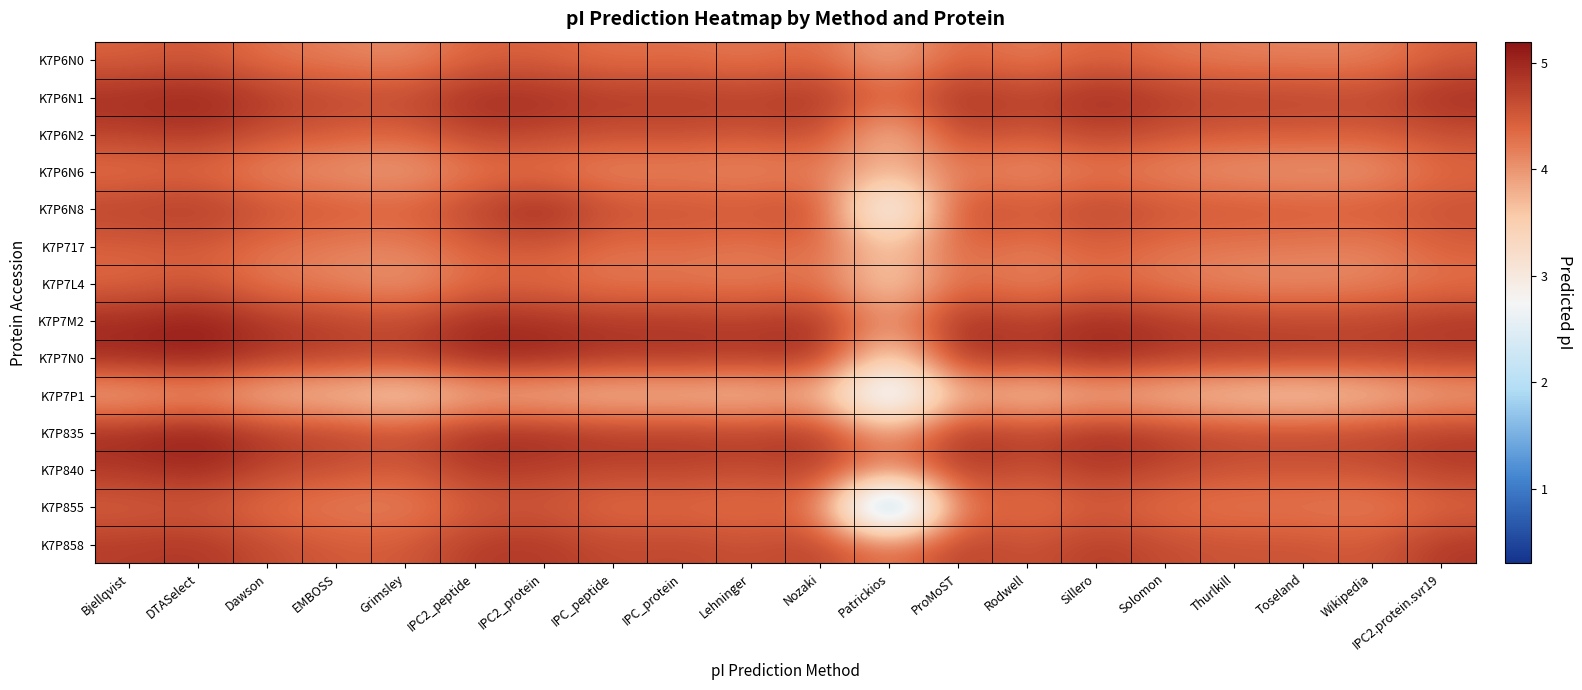

Reading right to left, transcribe all the data shown in this chart.

K7P6N0: IPC2.protein.svr19=4.5	Wikipedia=4.1	Toseland=4.2	Thurlkill=4.2	Solomon=4.3	Sillero=4.4	Rodwell=4.2	ProMoST=4.4	Patrickios=3.8	Nozaki=4.4	Lehninger=4.2	IPC_protein=4.3	IPC_peptide=4.3	IPC2_protein=4.4	IPC2_peptide=4.4	Grimsley=4.1	EMBOSS=4.2	Dawson=4.3	DTASelect=4.5	Bjellqvist=4.4
K7P6N1: IPC2.protein.svr19=5.0	Wikipedia=4.7	Toseland=4.7	Thurlkill=4.7	Solomon=4.8	Sillero=5.0	Rodwell=4.7	ProMoST=5.0	Patrickios=4.3	Nozaki=4.9	Lehninger=4.8	IPC_protein=4.9	IPC_peptide=4.8	IPC2_protein=4.9	IPC2_peptide=5.0	Grimsley=4.6	EMBOSS=4.7	Dawson=4.8	DTASelect=5.1	Bjellqvist=5.0
K7P6N2: IPC2.protein.svr19=4.6	Wikipedia=4.5	Toseland=4.5	Thurlkill=4.5	Solomon=4.6	Sillero=4.7	Rodwell=4.5	ProMoST=4.7	Patrickios=3.5	Nozaki=4.7	Lehninger=4.5	IPC_protein=4.6	IPC_peptide=4.6	IPC2_protein=4.7	IPC2_peptide=4.7	Grimsley=4.4	EMBOSS=4.5	Dawson=4.6	DTASelect=4.9	Bjellqvist=4.7
K7P6N6: IPC2.protein.svr19=4.3	Wikipedia=3.9	Toseland=3.9	Thurlkill=4.0	Solomon=4.0	Sillero=4.2	Rodwell=3.9	ProMoST=4.2	Patrickios=3.7	Nozaki=4.2	Lehninger=4.0	IPC_protein=4.1	IPC_peptide=4.1	IPC2_protein=4.2	IPC2_peptide=4.2	Grimsley=3.8	EMBOSS=4.0	Dawson=4.1	DTASelect=4.3	Bjellqvist=4.3
K7P6N8: IPC2.protein.svr19=4.6	Wikipedia=4.5	Toseland=4.5	Thurlkill=4.6	Solomon=4.6	Sillero=4.8	Rodwell=4.5	ProMoST=4.8	Patrickios=2.1	Nozaki=4.7	Lehninger=4.5	IPC_protein=4.6	IPC_peptide=4.6	IPC2_protein=5.1	IPC2_peptide=4.7	Grimsley=4.4	EMBOSS=4.5	Dawson=4.6	DTASelect=4.9	Bjellqvist=4.7
K7P717: IPC2.protein.svr19=4.4	Wikipedia=4.1	Toseland=4.2	Thurlkill=4.2	Solomon=4.3	Sillero=4.5	Rodwell=4.2	ProMoST=4.4	Patrickios=3.5	Nozaki=4.4	Lehninger=4.2	IPC_protein=4.3	IPC_peptide=4.3	IPC2_protein=4.5	IPC2_peptide=4.4	Grimsley=4.1	EMBOSS=4.2	Dawson=4.3	DTASelect=4.5	Bjellqvist=4.4
K7P7L4: IPC2.protein.svr19=4.3	Wikipedia=4.1	Toseland=4.0	Thurlkill=4.1	Solomon=4.2	Sillero=4.3	Rodwell=4.1	ProMoST=4.4	Patrickios=3.3	Nozaki=4.3	Lehninger=4.2	IPC_protein=4.2	IPC_peptide=4.2	IPC2_protein=4.3	IPC2_peptide=4.3	Grimsley=3.9	EMBOSS=4.1	Dawson=4.2	DTASelect=4.5	Bjellqvist=4.4
K7P7M2: IPC2.protein.svr19=4.8	Wikipedia=4.7	Toseland=4.7	Thurlkill=4.7	Solomon=4.8	Sillero=5.0	Rodwell=4.7	ProMoST=5.0	Patrickios=3.9	Nozaki=4.9	Lehninger=4.8	IPC_protein=4.8	IPC_peptide=4.8	IPC2_protein=4.9	IPC2_peptide=5.0	Grimsley=4.6	EMBOSS=4.7	Dawson=4.8	DTASelect=5.1	Bjellqvist=5.0
K7P7N0: IPC2.protein.svr19=4.8	Wikipedia=4.7	Toseland=4.8	Thurlkill=4.8	Solomon=4.9	Sillero=5.0	Rodwell=4.8	ProMoST=5.0	Patrickios=3.1	Nozaki=5.0	Lehninger=4.8	IPC_protein=4.9	IPC_peptide=4.9	IPC2_protein=5.1	IPC2_peptide=5.0	Grimsley=4.7	EMBOSS=4.8	Dawson=4.9	DTASelect=5.1	Bjellqvist=5.0
K7P7P1: IPC2.protein.svr19=3.8	Wikipedia=3.5	Toseland=3.4	Thurlkill=3.4	Solomon=3.6	Sillero=3.7	Rodwell=3.4	ProMoST=3.8	Patrickios=1.8	Nozaki=3.7	Lehninger=3.5	IPC_protein=3.6	IPC_peptide=3.5	IPC2_protein=3.6	IPC2_peptide=3.7	Grimsley=3.3	EMBOSS=3.5	Dawson=3.6	DTASelect=3.9	Bjellqvist=3.7
K7P835: IPC2.protein.svr19=4.8	Wikipedia=4.7	Toseland=4.7	Thurlkill=4.7	Solomon=4.8	Sillero=5.0	Rodwell=4.7	ProMoST=5.0	Patrickios=3.8	Nozaki=4.9	Lehninger=4.8	IPC_protein=4.9	IPC_peptide=4.8	IPC2_protein=5.0	IPC2_peptide=5.0	Grimsley=4.6	EMBOSS=4.8	Dawson=4.8	DTASelect=5.2	Bjellqvist=5.0
K7P840: IPC2.protein.svr19=4.8	Wikipedia=4.6	Toseland=4.5	Thurlkill=4.5	Solomon=4.7	Sillero=4.8	Rodwell=4.6	ProMoST=4.8	Patrickios=4.1	Nozaki=4.8	Lehninger=4.6	IPC_protein=4.7	IPC_peptide=4.7	IPC2_protein=4.7	IPC2_peptide=4.8	Grimsley=4.5	EMBOSS=4.6	Dawson=4.7	DTASelect=5.0	Bjellqvist=4.8
K7P855: IPC2.protein.svr19=4.4	Wikipedia=4.1	Toseland=4.2	Thurlkill=4.2	Solomon=4.3	Sillero=4.5	Rodwell=4.2	ProMoST=4.4	Patrickios=0.4	Nozaki=4.4	Lehninger=4.2	IPC_protein=4.3	IPC_peptide=4.3	IPC2_protein=4.5	IPC2_peptide=4.4	Grimsley=4.1	EMBOSS=4.2	Dawson=4.3	DTASelect=4.5	Bjellqvist=4.4
K7P858: IPC2.protein.svr19=4.9	Wikipedia=4.5	Toseland=4.6	Thurlkill=4.6	Solomon=4.6	Sillero=4.8	Rodwell=4.5	ProMoST=4.8	Patrickios=4.2	Nozaki=4.7	Lehninger=4.6	IPC_protein=4.7	IPC_peptide=4.6	IPC2_protein=4.8	IPC2_peptide=4.8	Grimsley=4.5	EMBOSS=4.5	Dawson=4.6	DTASelect=4.9	Bjellqvist=4.8